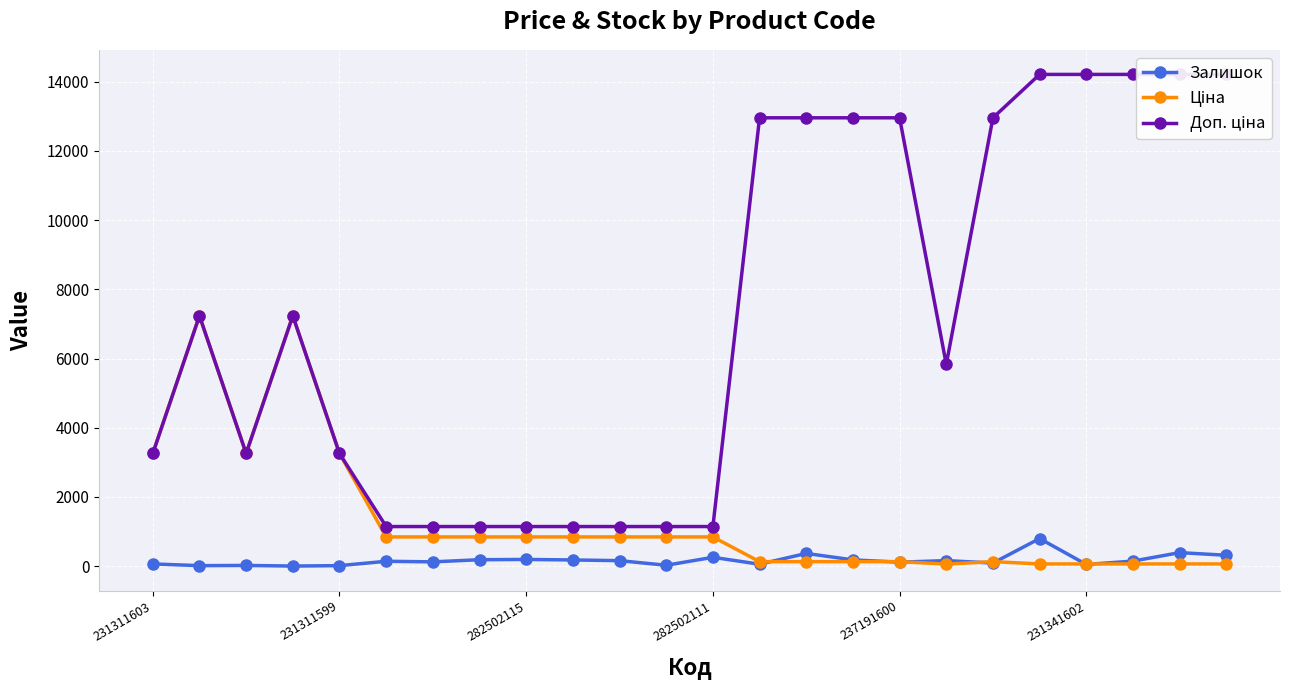

True or false: Залишок has more than 2 points higher than both neighbors.

True